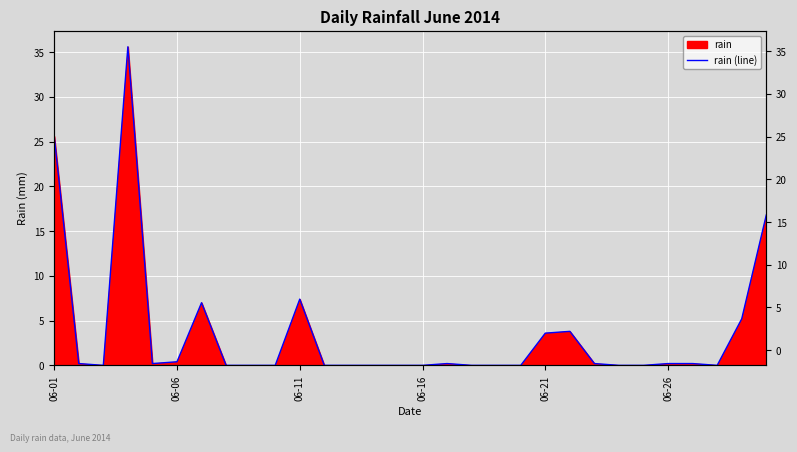

How many lines are shown in the chart?

1